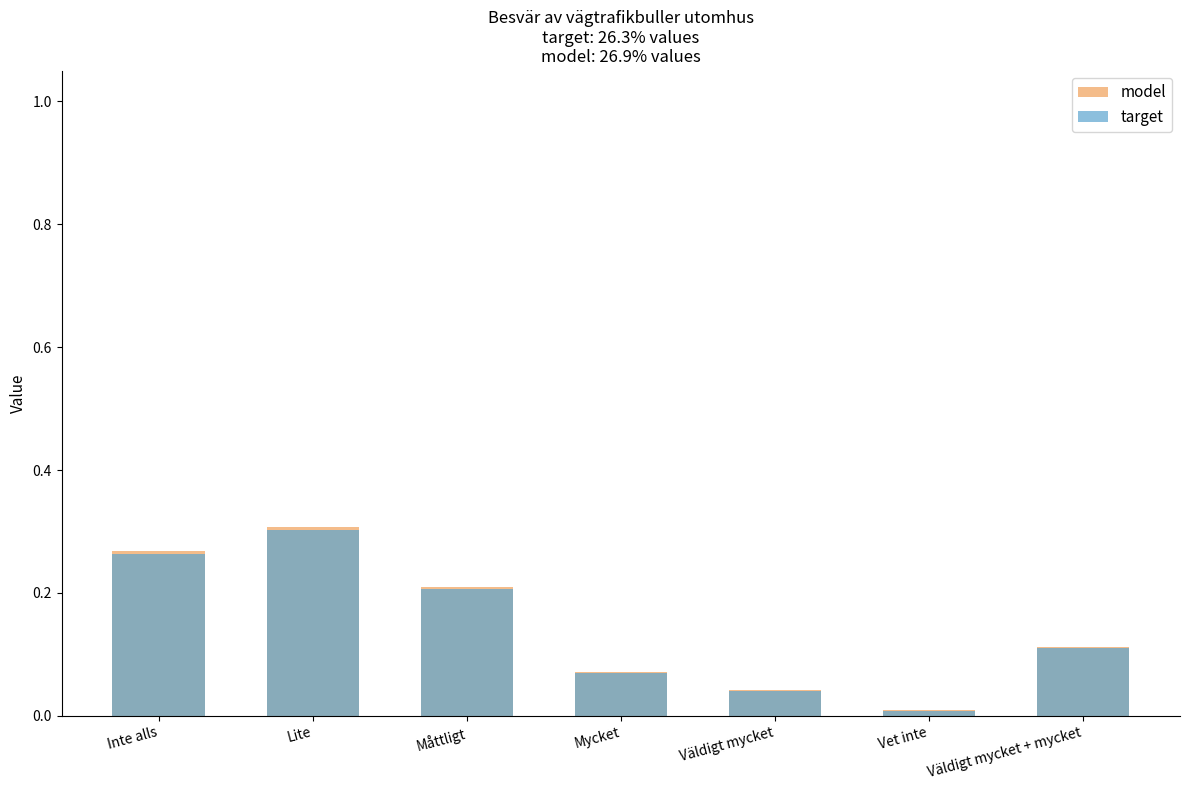

Rank the categories by model value from lowest to highest.

Vet inte, Väldigt mycket, Mycket, Väldigt mycket + mycket, Måttligt, Inte alls, Lite